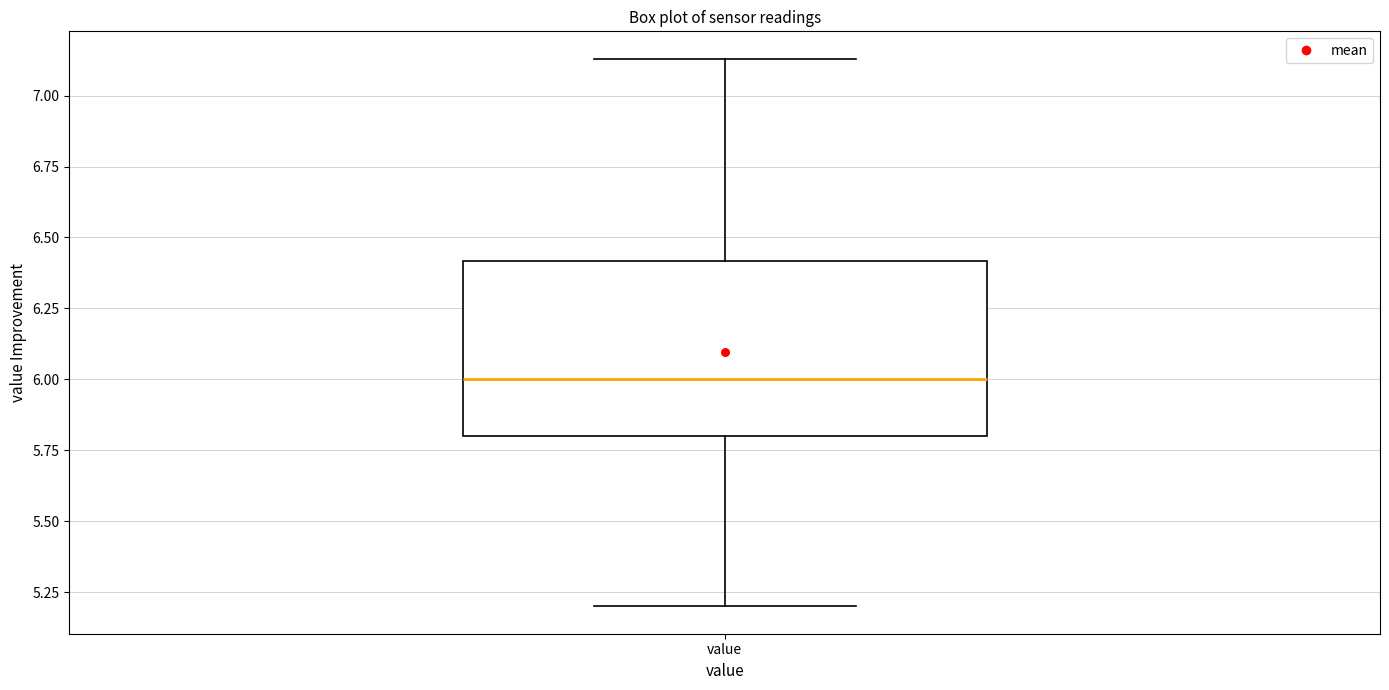

Read this box plot against the y-axis: the position of the median line, the range covered by the box, and the ends of both whiskers. The values are not printed on the chart, so give them approximately, as read against the axis.

median 6.00, box 5.80 to 6.40, whiskers 5.20 to 7.15